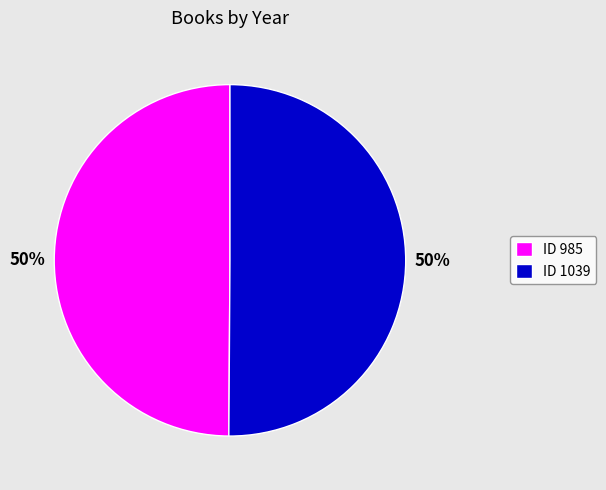

Approximately how many times larger is the value at ID 1039 compared to ID 985?

1.0